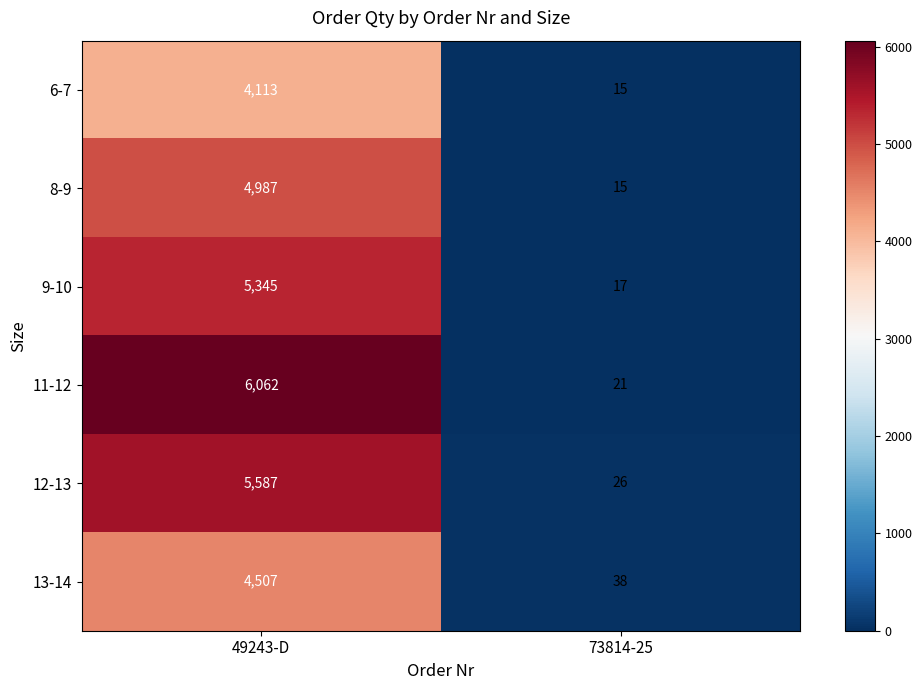

What is the smallest value displayed?

15